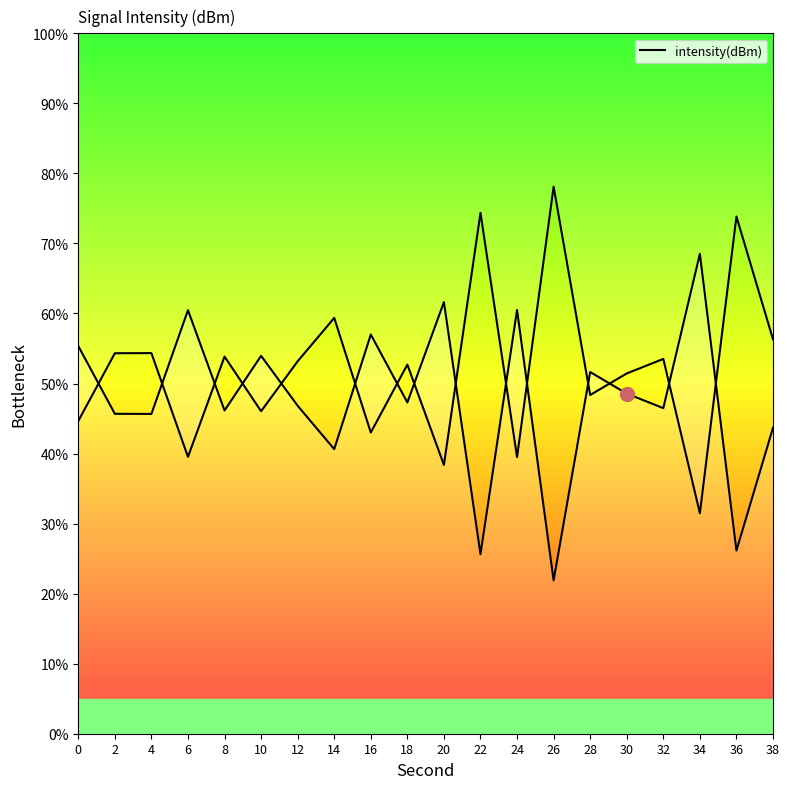

How many points are lower than both their immediate neighbors (excluding endpoints)?

8